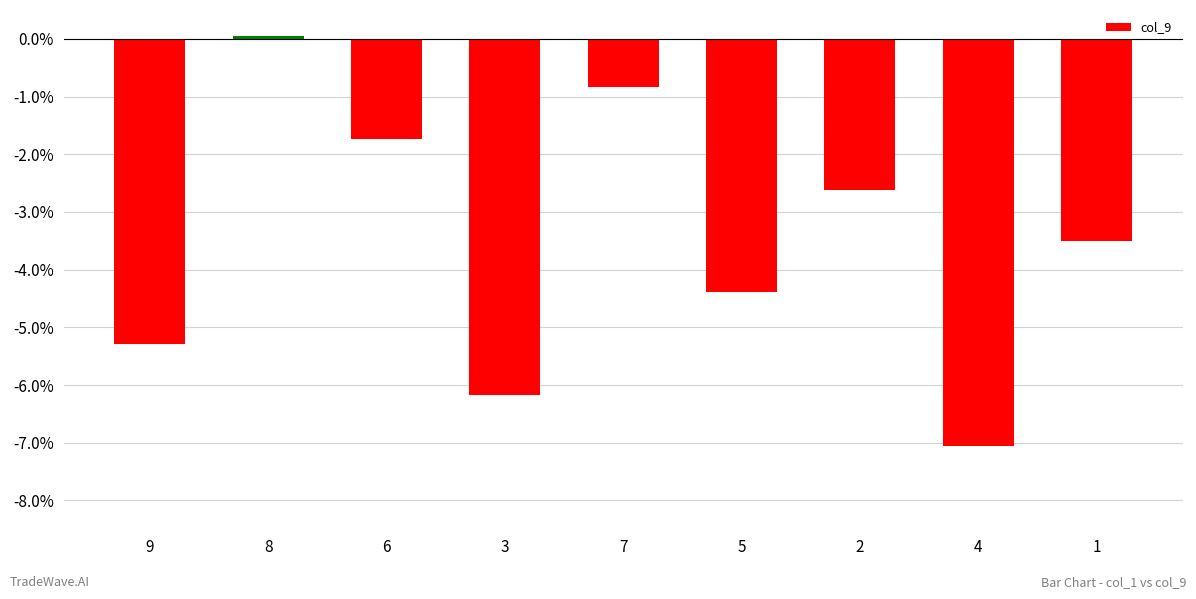

Which has a higher value, 9 or 3?

9